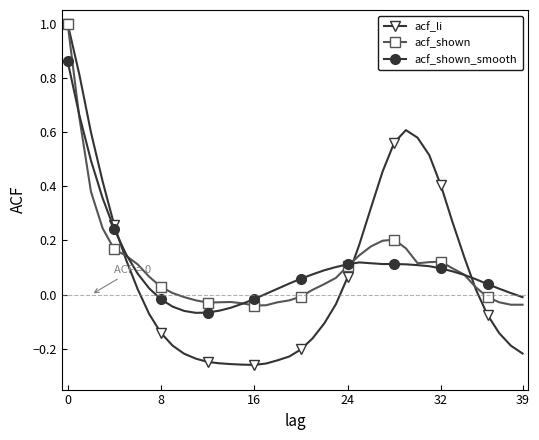

What is the maximum value shown in the chart?

1.0